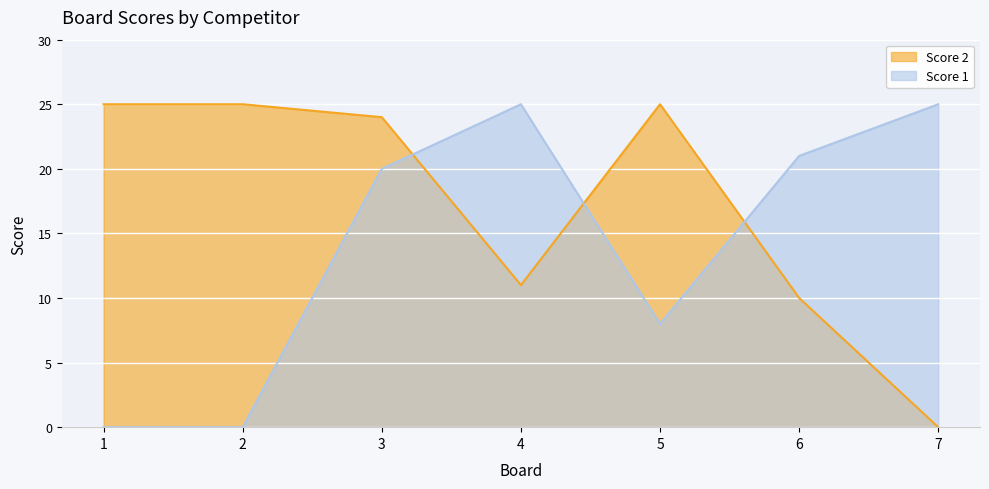

Count the number of categories in the chart.

7